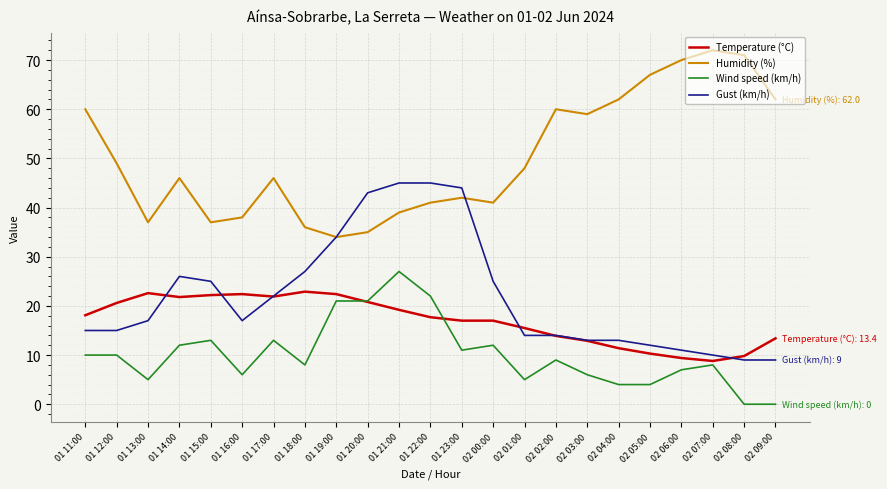

What is the spread (max minus min) of values at 01 18:00?

28.0